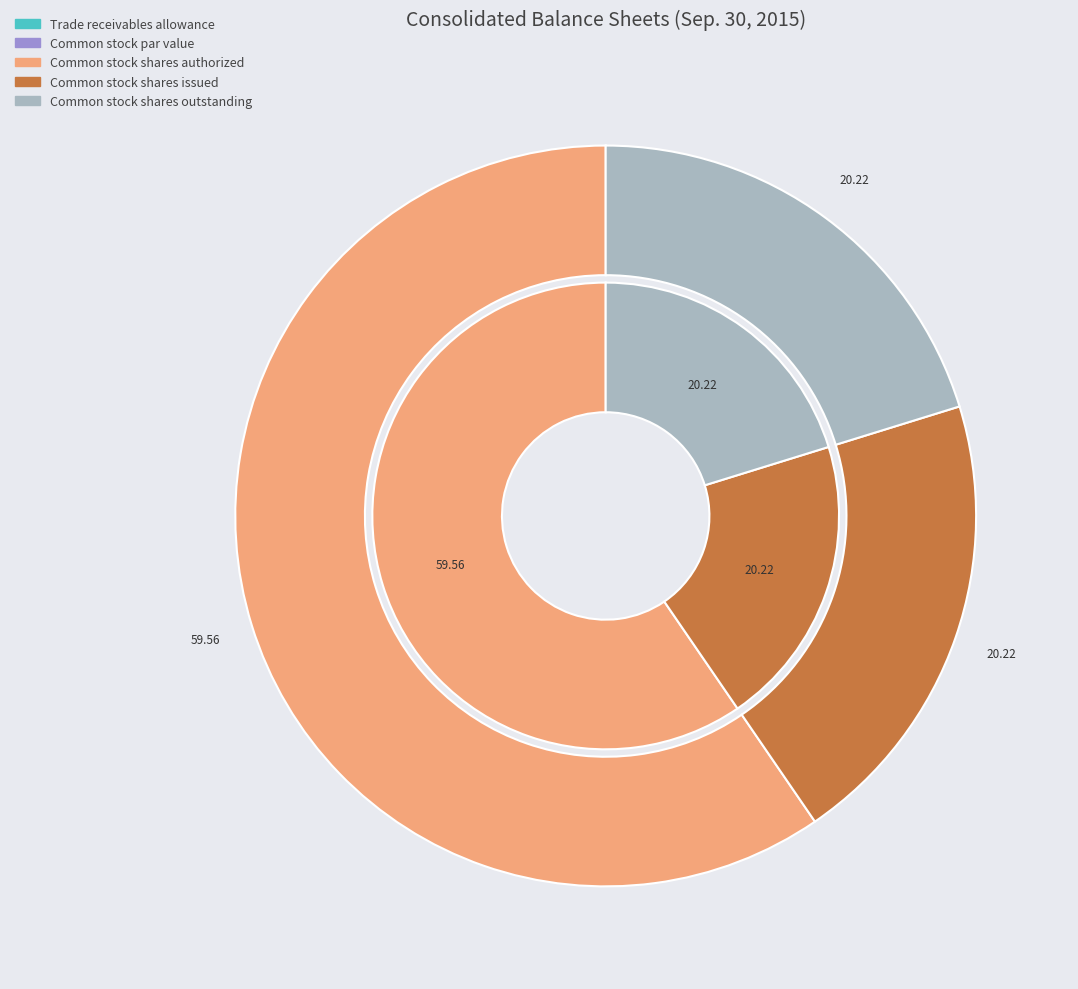

Is it true that Common stock shares authorized is 60% of the pie?

True